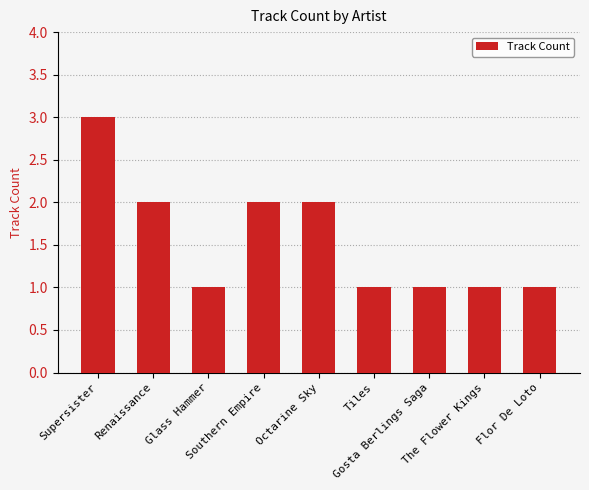

How many distinct data groups are displayed?

1